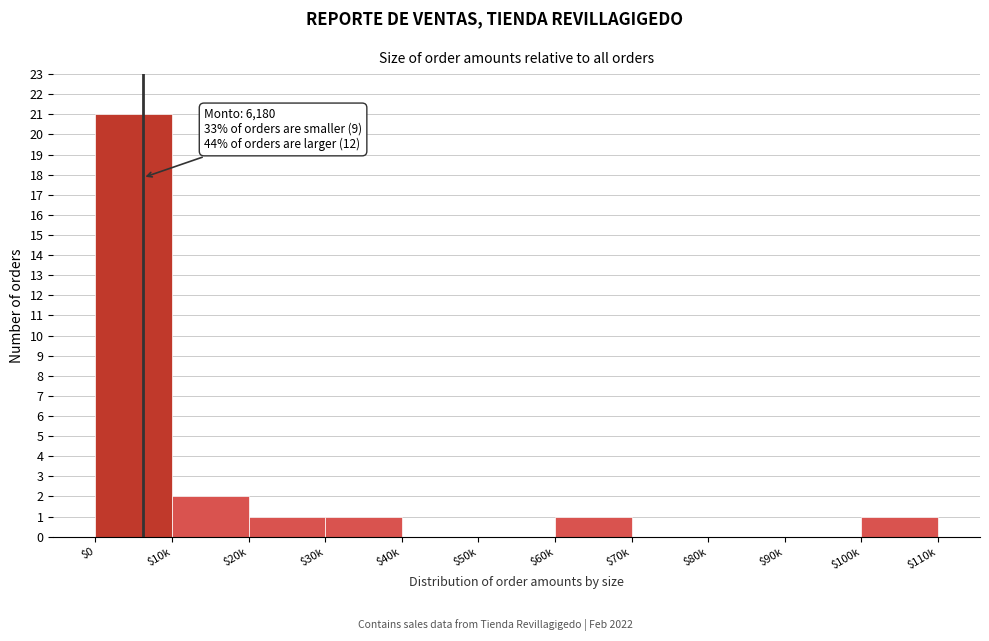

Is it true that the value at $0 is 29?

False